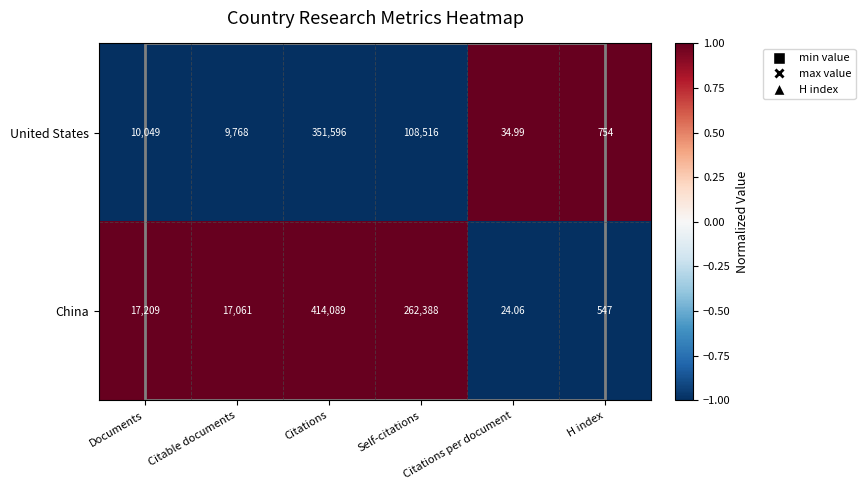

At which label is China closest to 207056?

Self-citations